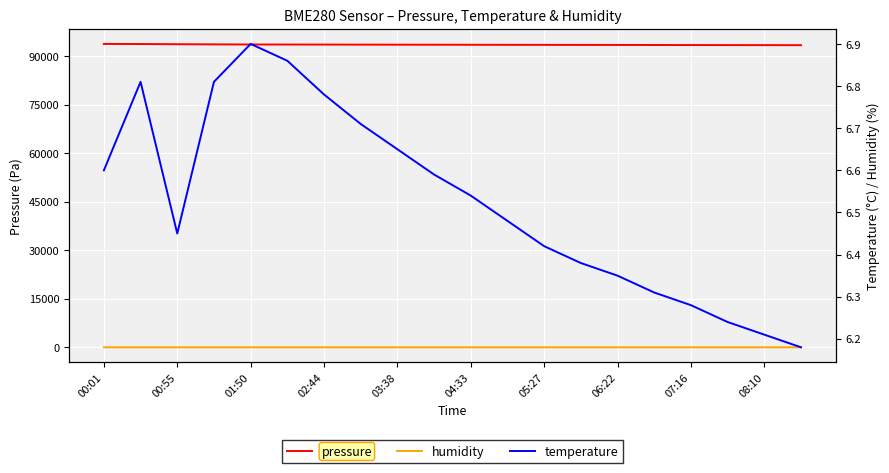

How many lines are shown in the chart?

3